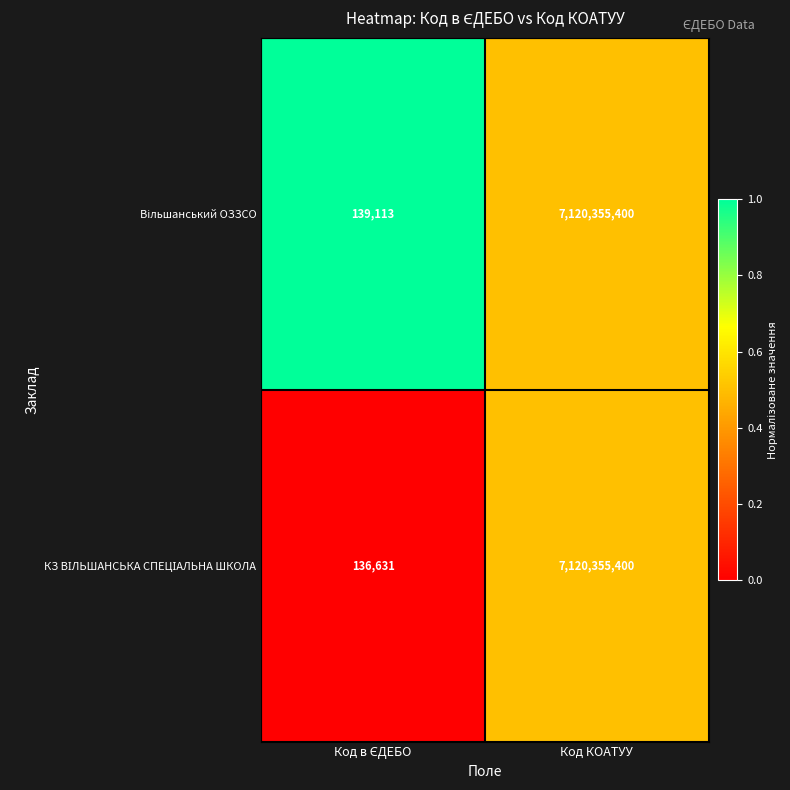

What is the greatest value displayed?

7120355400